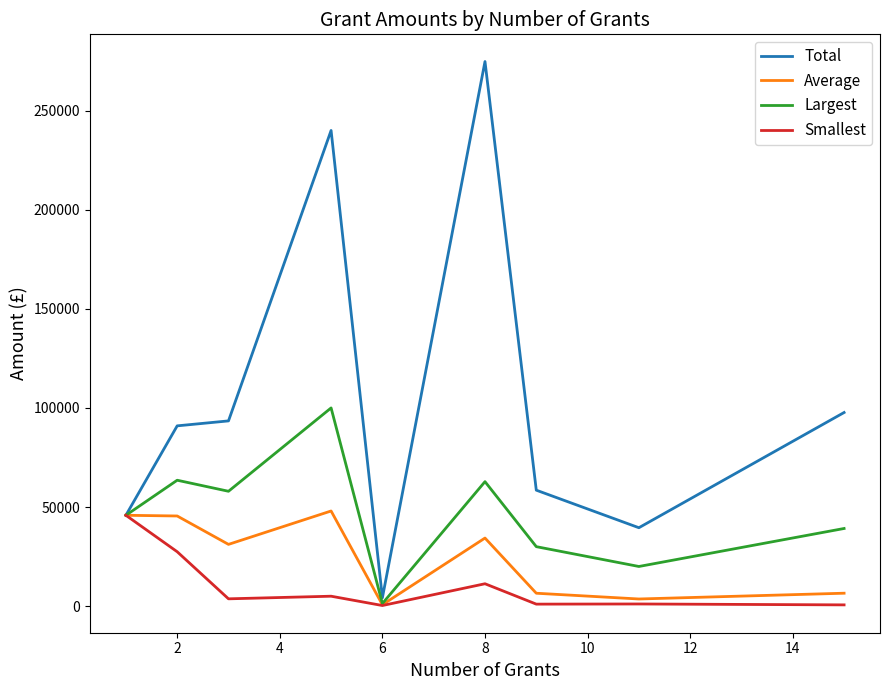

What is the highest value of the Total series?

274783.0